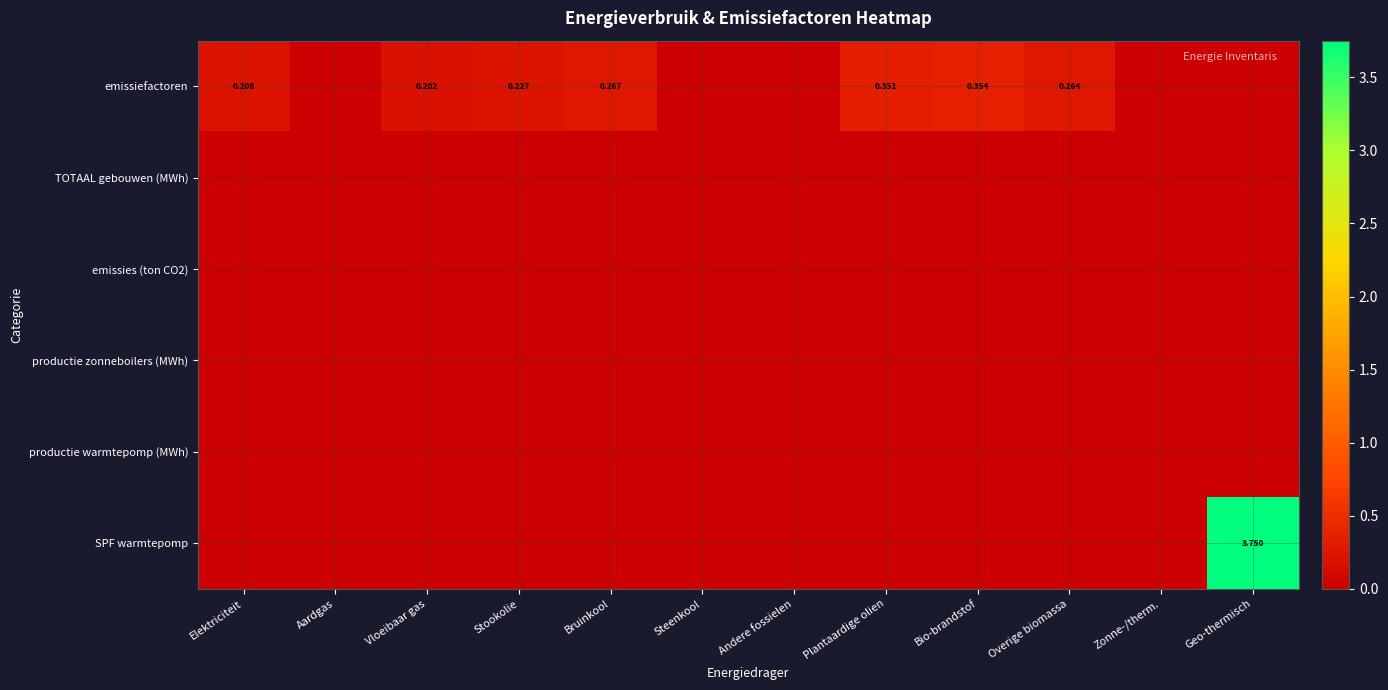

Between Bio-brandstof and Overige biomassa, which series saw the biggest shift?

emissiefactoren